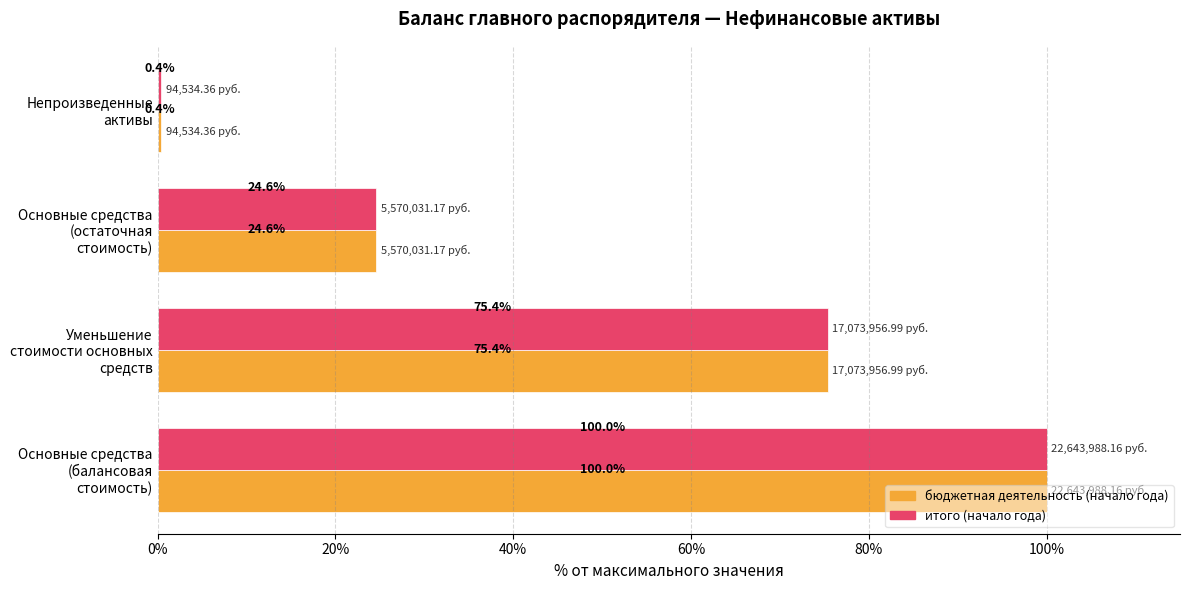

What is the sum of all бюджетная деятельность (начало года) values?

200.4